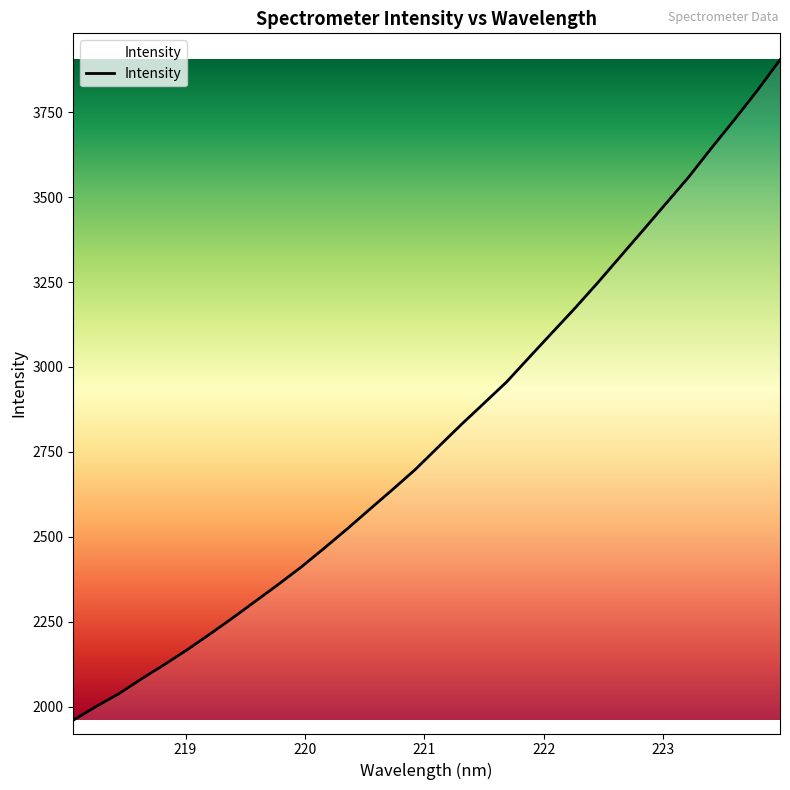

What is the minimum value shown in the chart?

1959.8